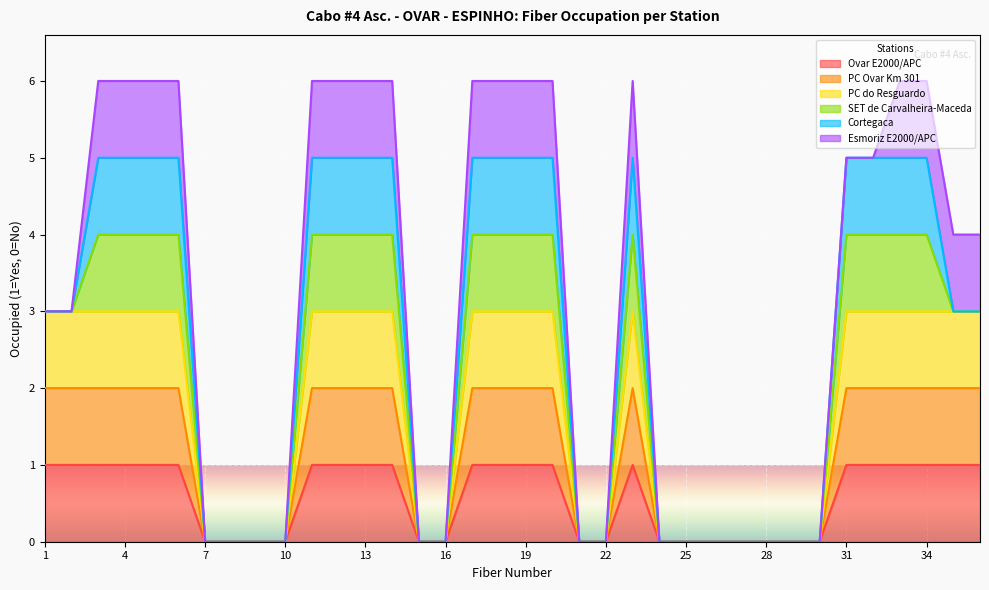

True or false: PC Ovar Km 301 and PC do Resguardo cross at least once.

False